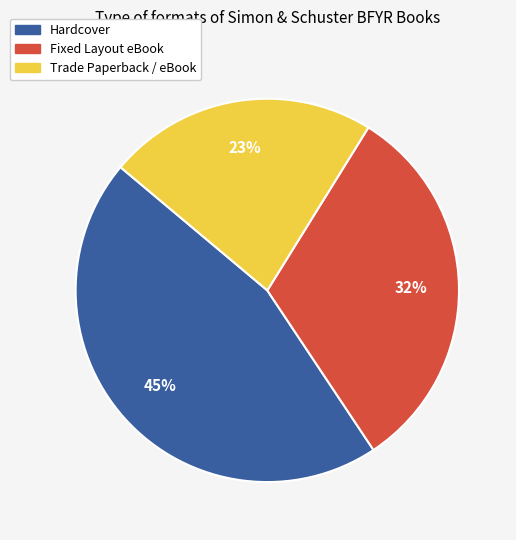

Does any single category account for the majority?

No